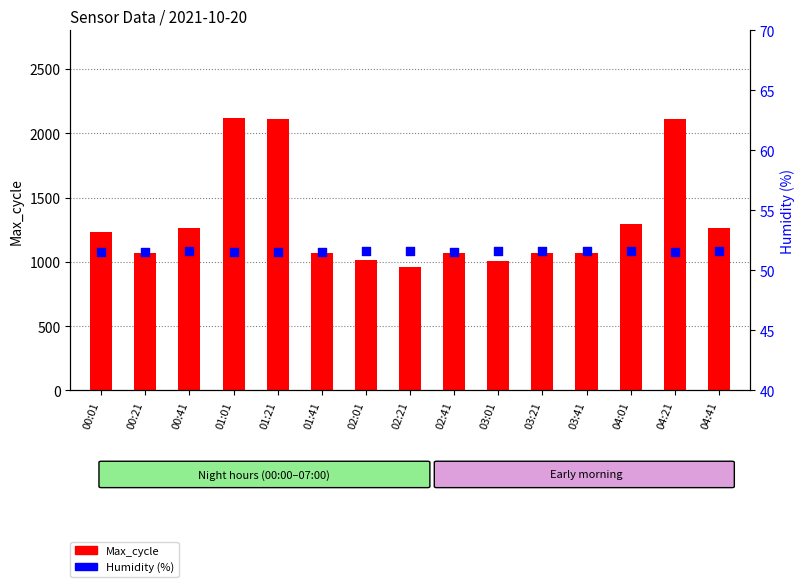

Which series has the largest Y range (max minus min)?

Max_cycle